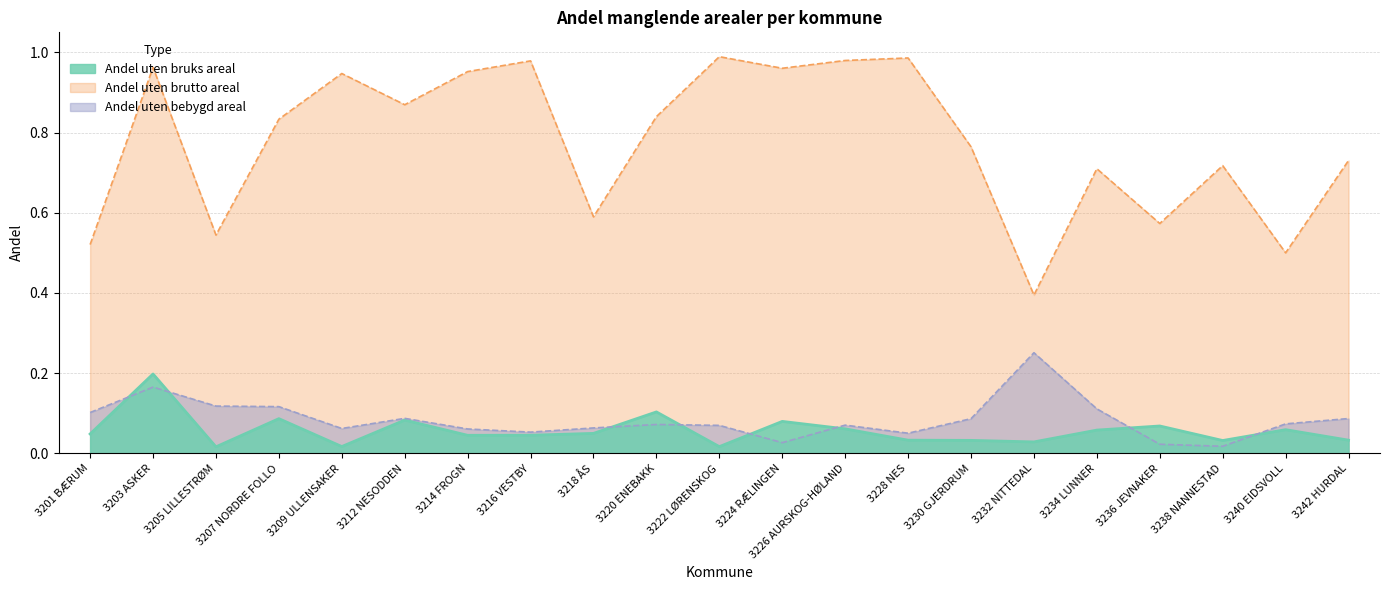

How many intersections are there between Andel uten bruks areal and Andel uten bebygd areal?

8